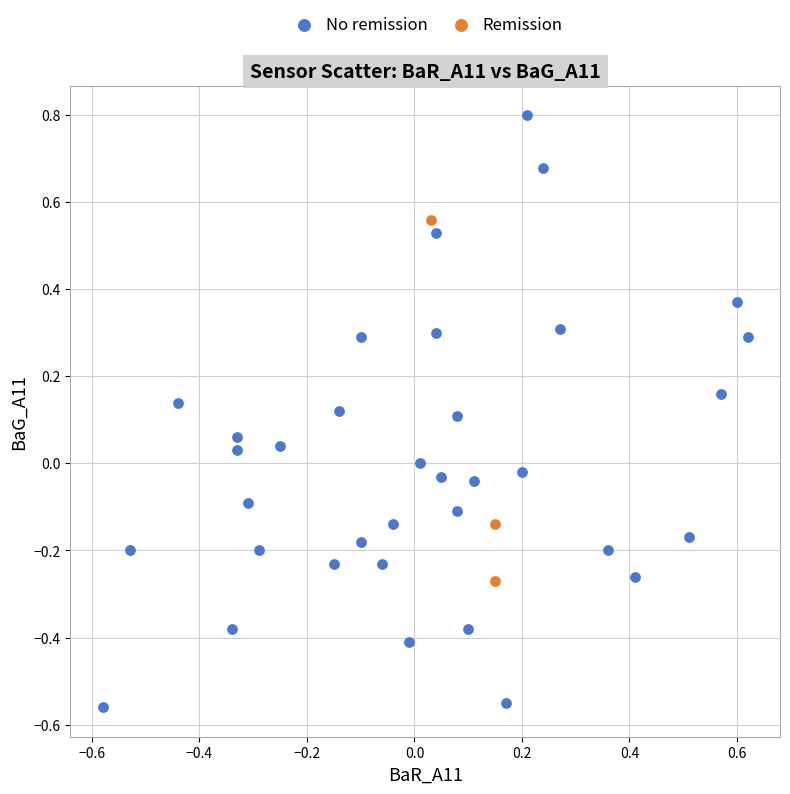

Which series has the widest spread of Y values?

No remission